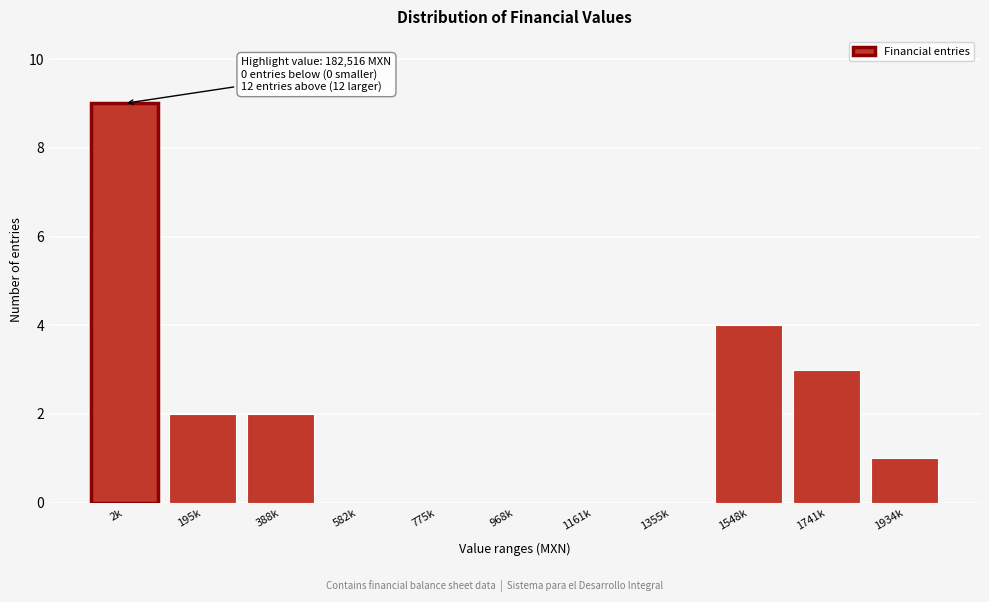

Reading left to right, transcribe all the data shown in this chart.

2k=9	195k=2	388k=2	582k=0	775k=0	968k=0	1161k=0	1355k=0	1548k=4	1741k=3	1934k=1